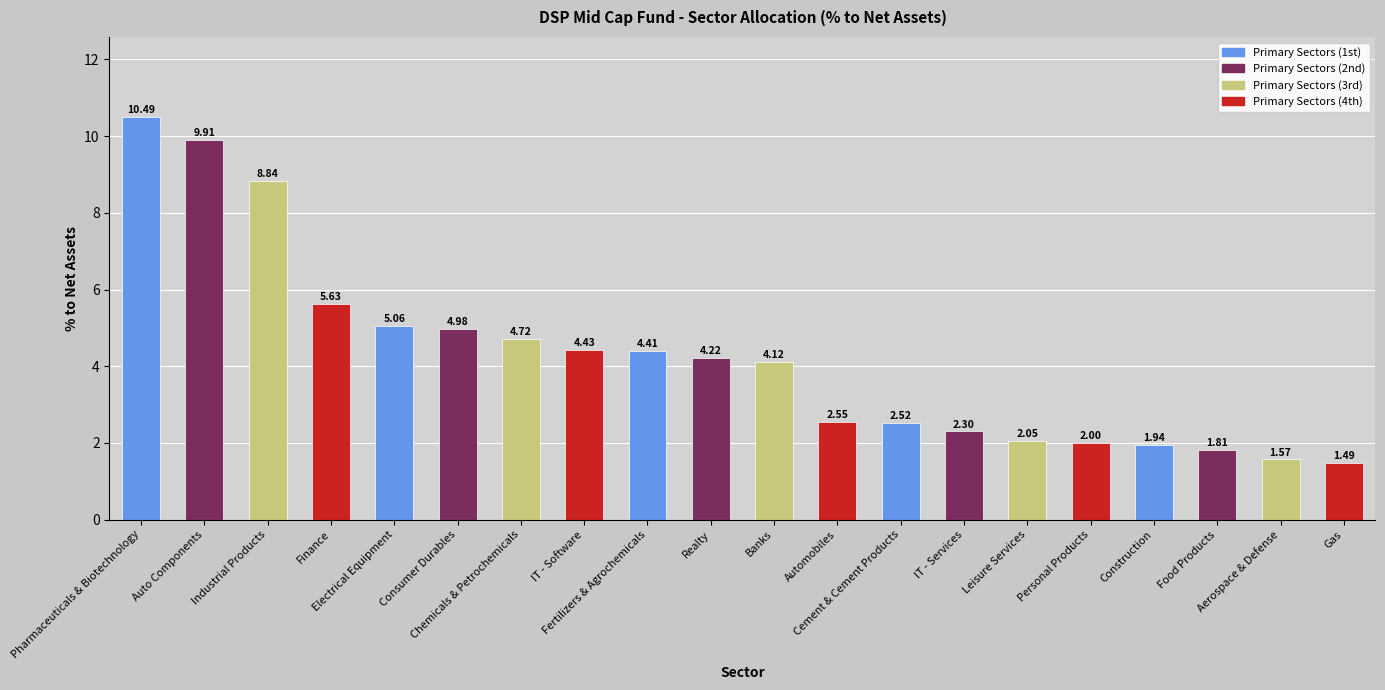

What is the label of the 11th bar from the right?

Realty